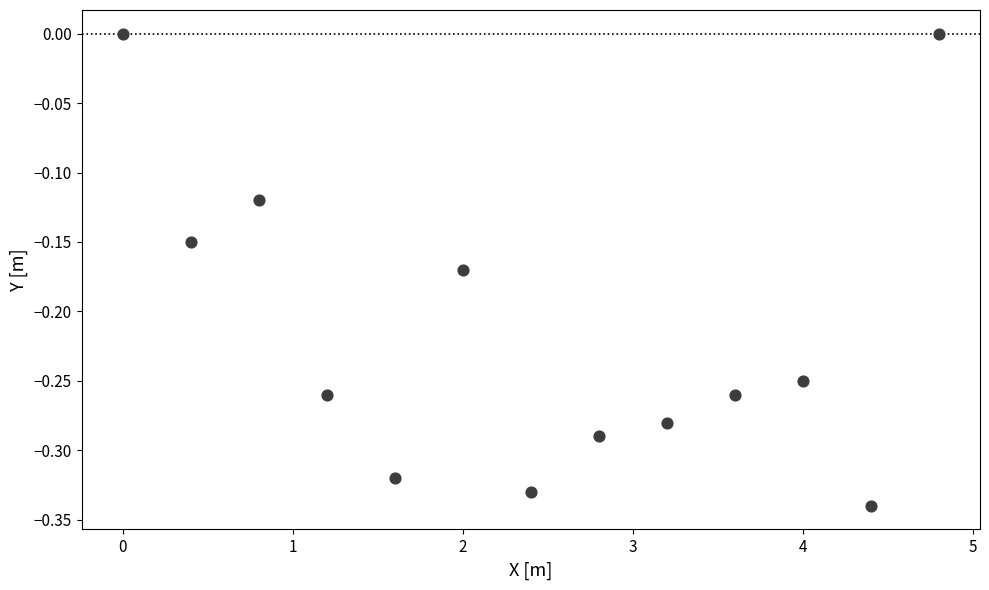

What is the range of X values (max minus min)?

4.8